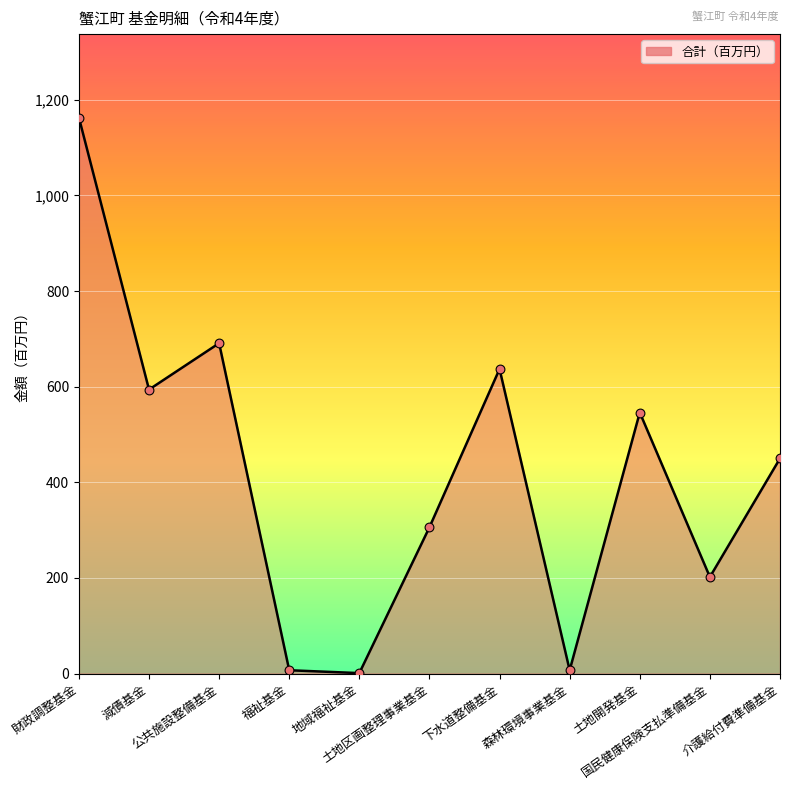

Which has a higher value, 土地開発基金 or 国民健康保険支払準備基金?

土地開発基金